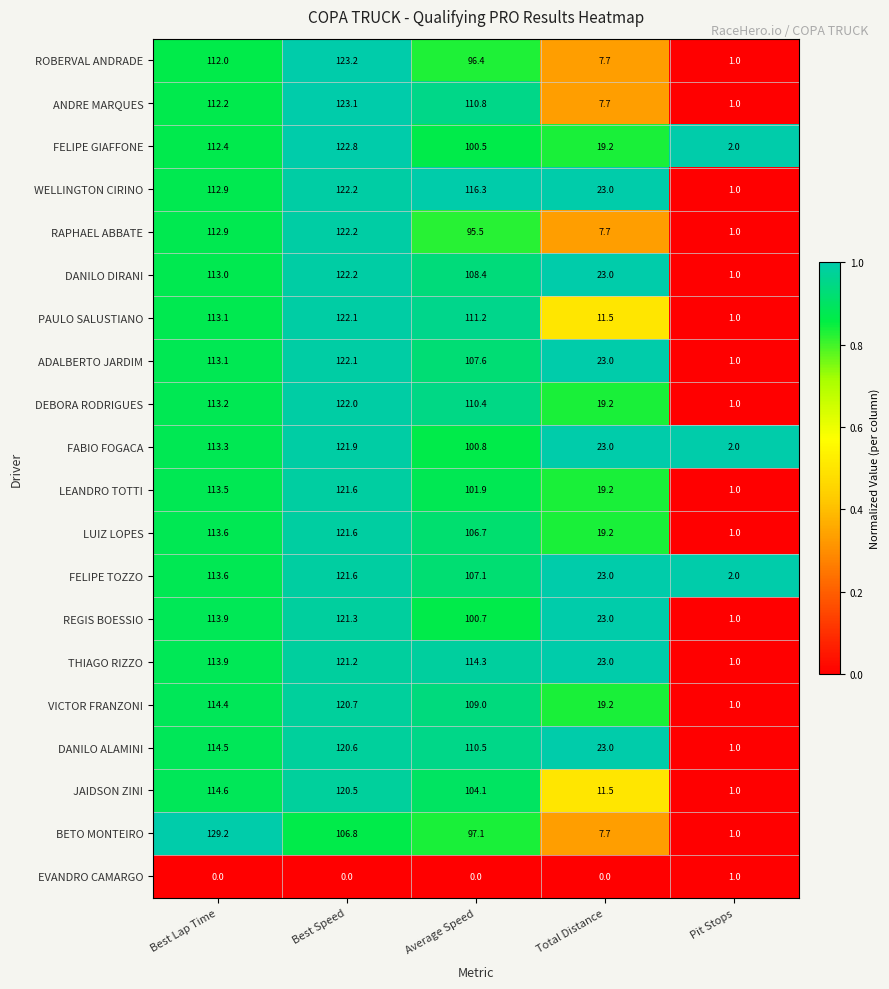

Which series has the widest spread of values?

BETO MONTEIRO